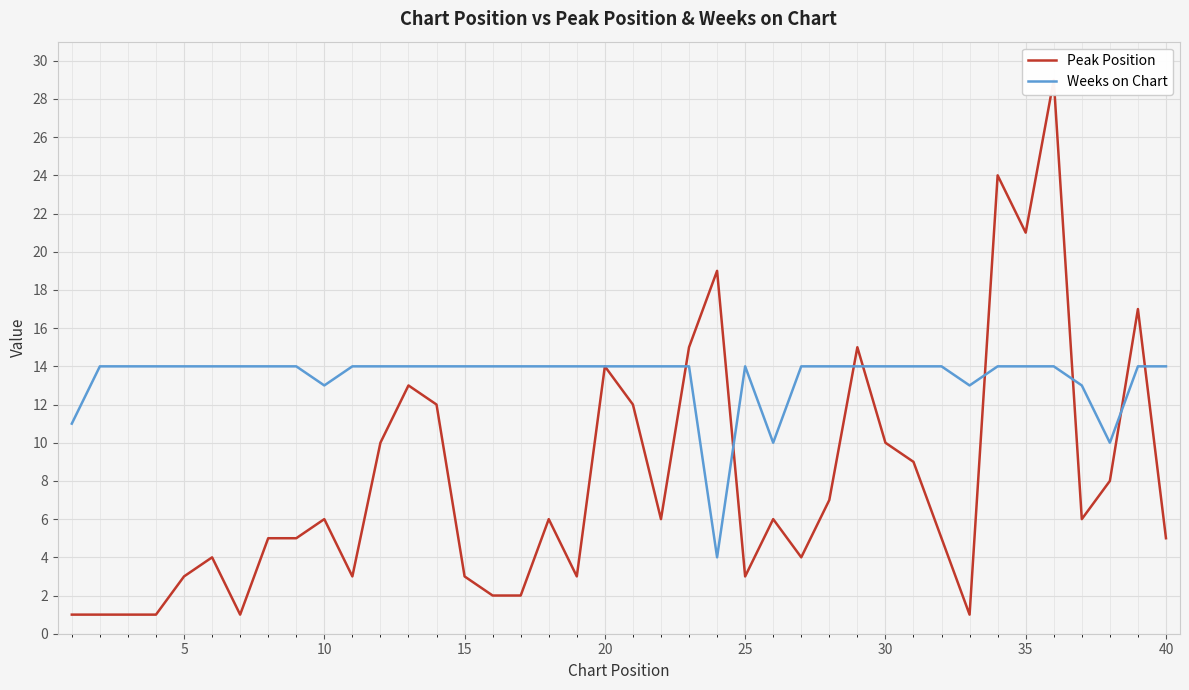

What is the maximum value for Weeks on Chart?

14